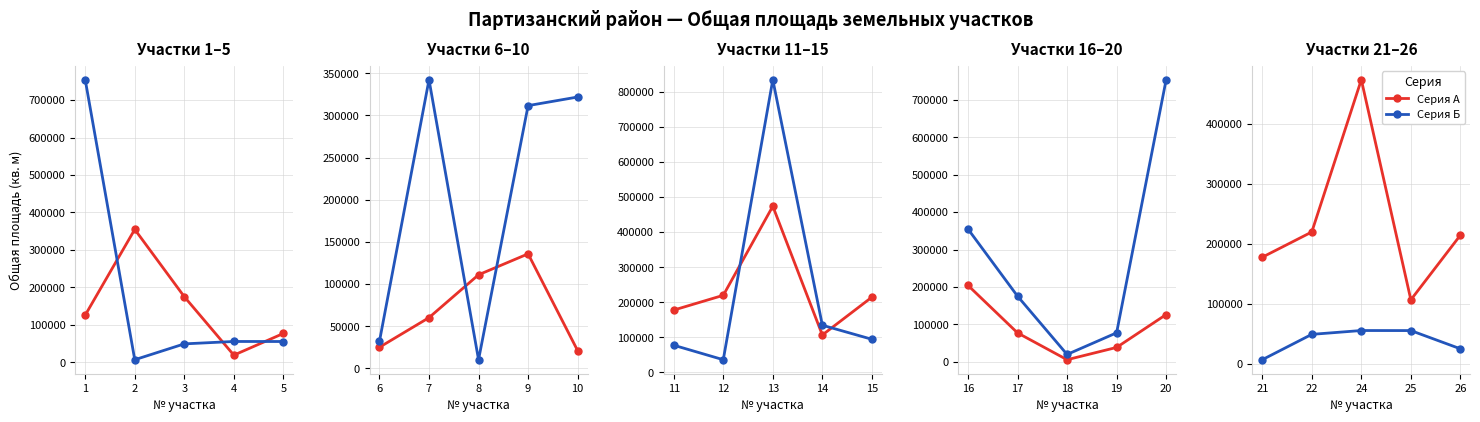

The Серия А series shows 473900 at 24. True or false?

True